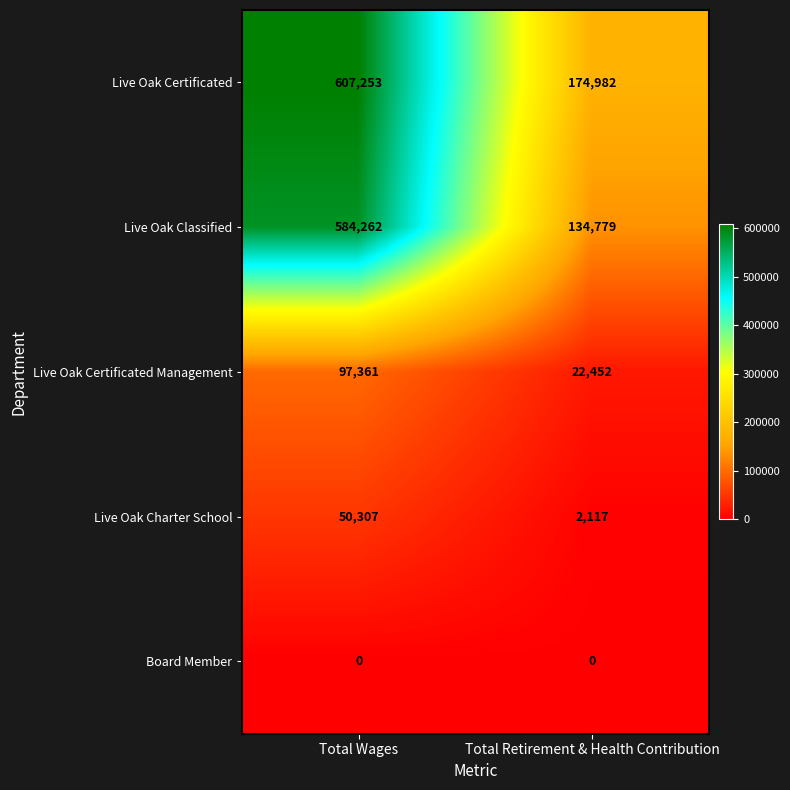

What is the lowest value of the Live Oak Certificated series?

174982